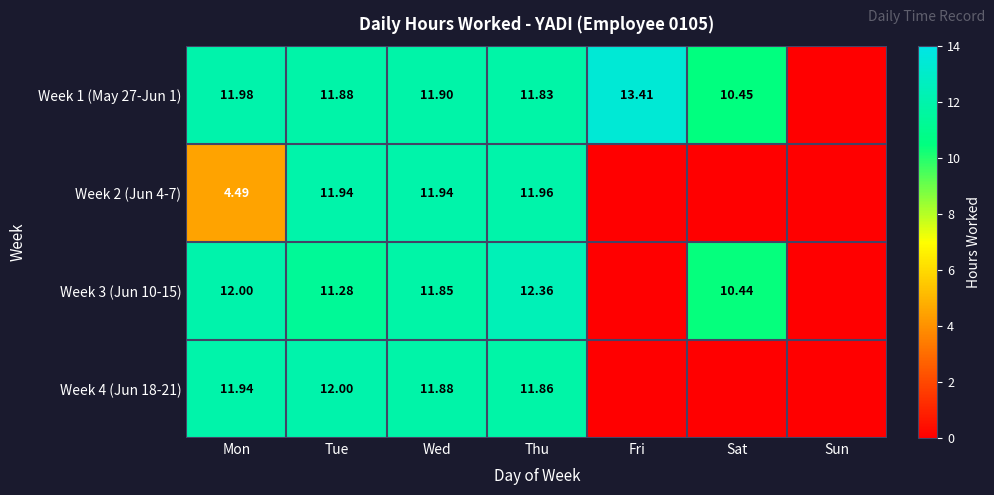

What is the sum of the Week 1 (May 27-Jun 1) values at Sun and Fri?

13.4